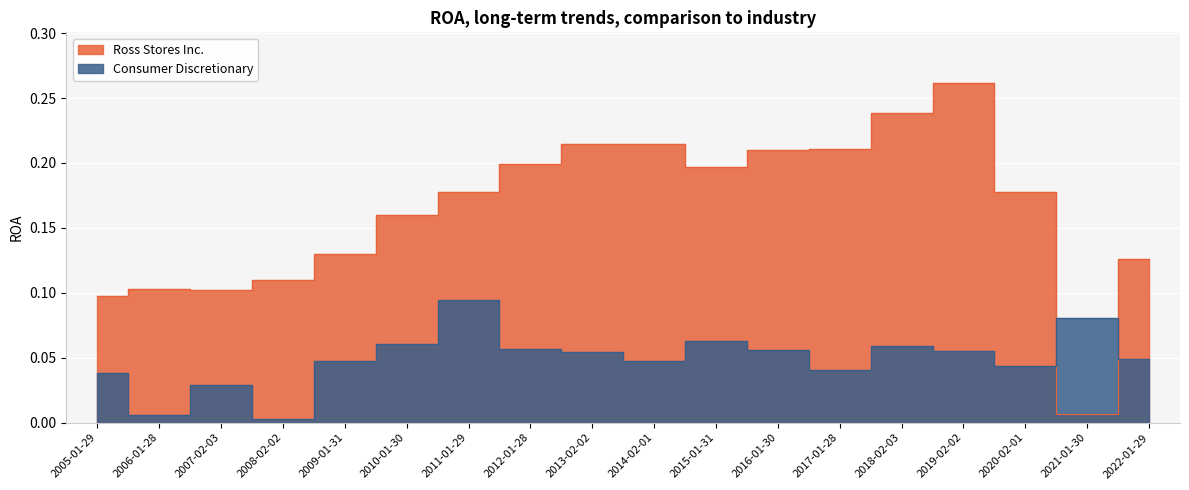

Reading left to right, transcribe all the data shown in this chart.

Ross Stores Inc.: 0.1	0.1	0.1	0.1	0.1	0.2	0.2	0.2	0.2	0.2	0.2	0.2	0.2	0.2	0.3	0.2	0.0	0.1
Consumer Discretionary: 0.0	0.0	0.0	0.0	0.0	0.1	0.1	0.1	0.1	0.0	0.1	0.1	0.0	0.1	0.1	0.0	0.1	0.0